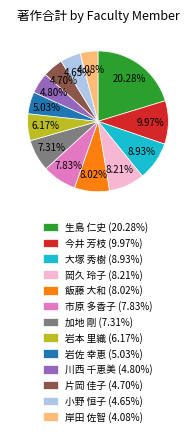

What is the ratio of the value at 加地 剛 to the value at 岸田 佐智?

1.8